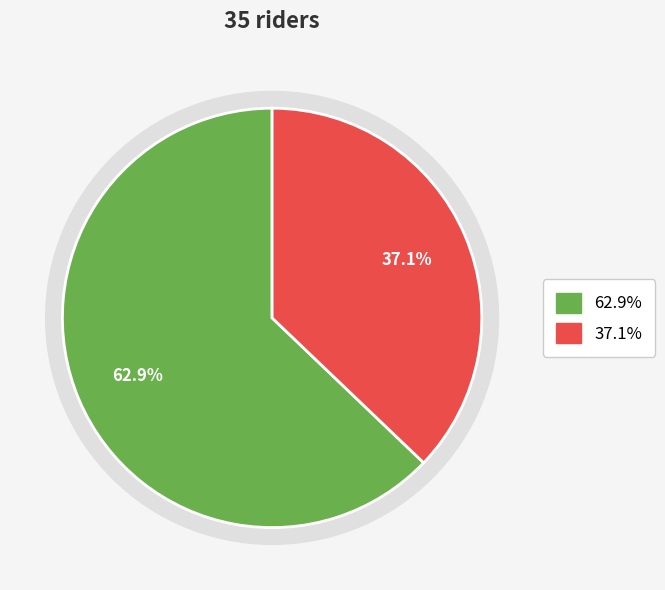

What percentage is NOT represented by Road Bike?

62.9%